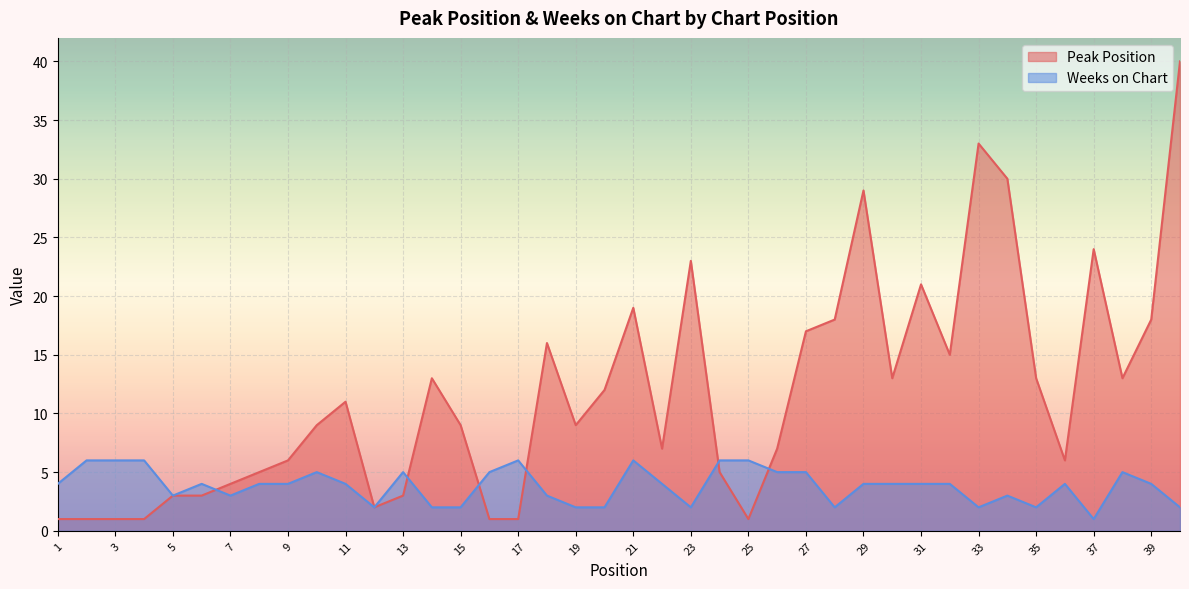

At which category does Weeks on Chart reach its first local valley?

5